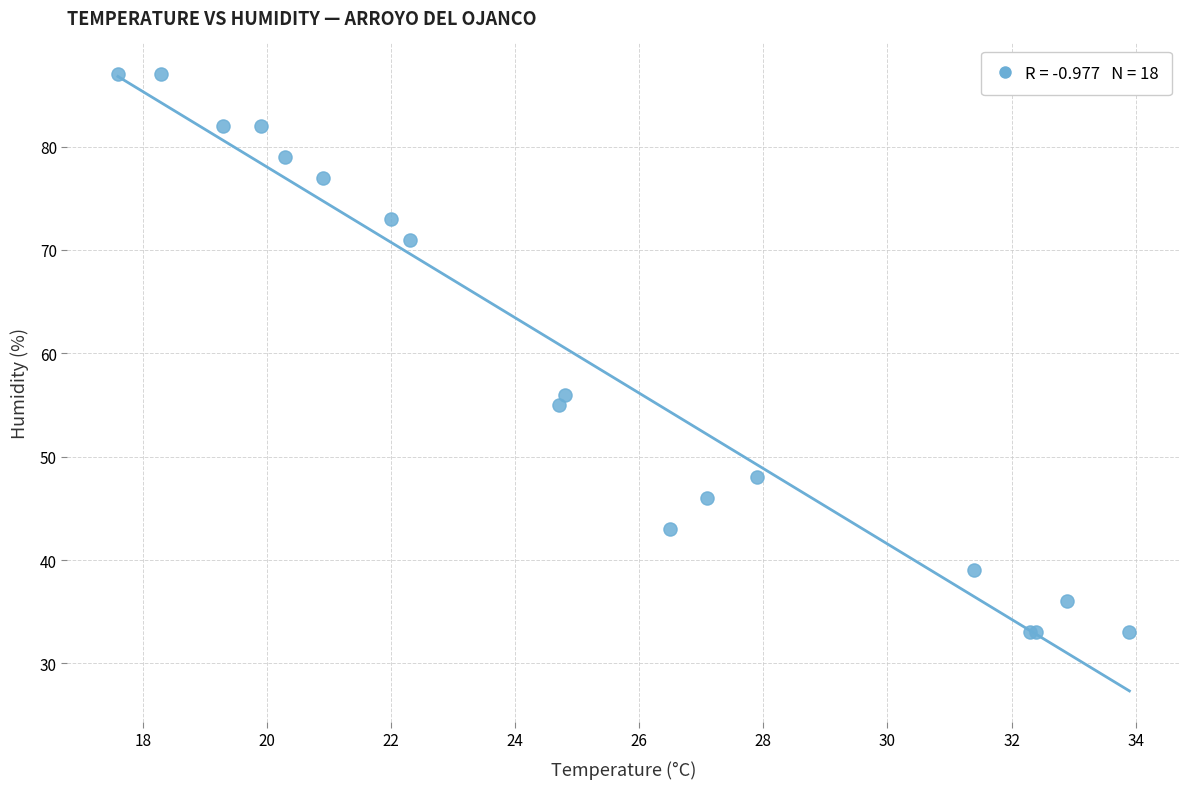

What Y value in the scatter plot is closest to 60?

56